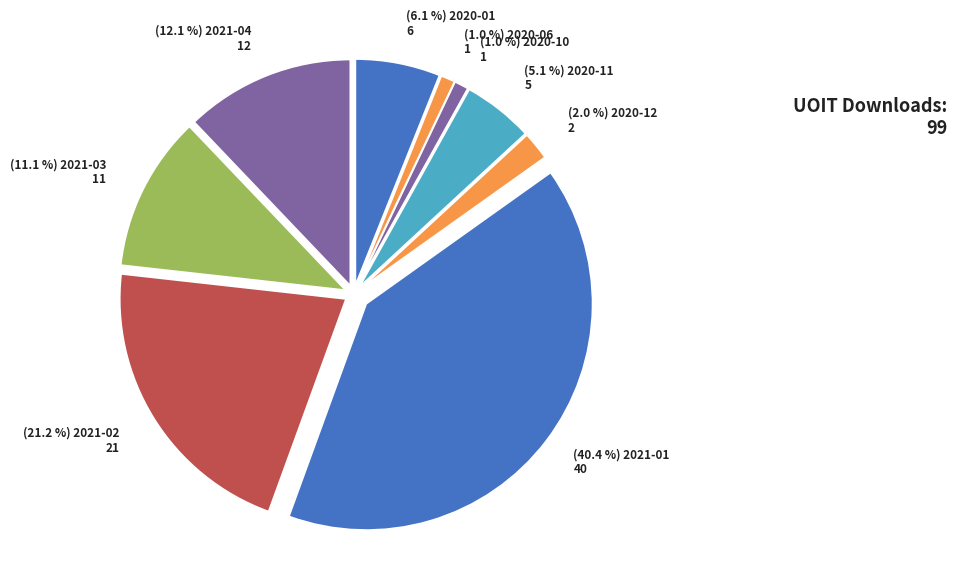

Count the number of slices in the pie.

9